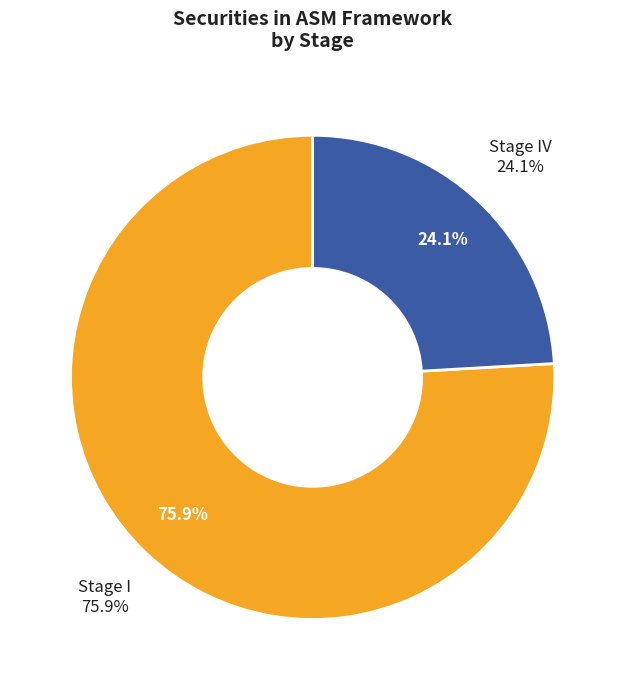

Between Stage IV and Stage I, which is larger?

Stage I